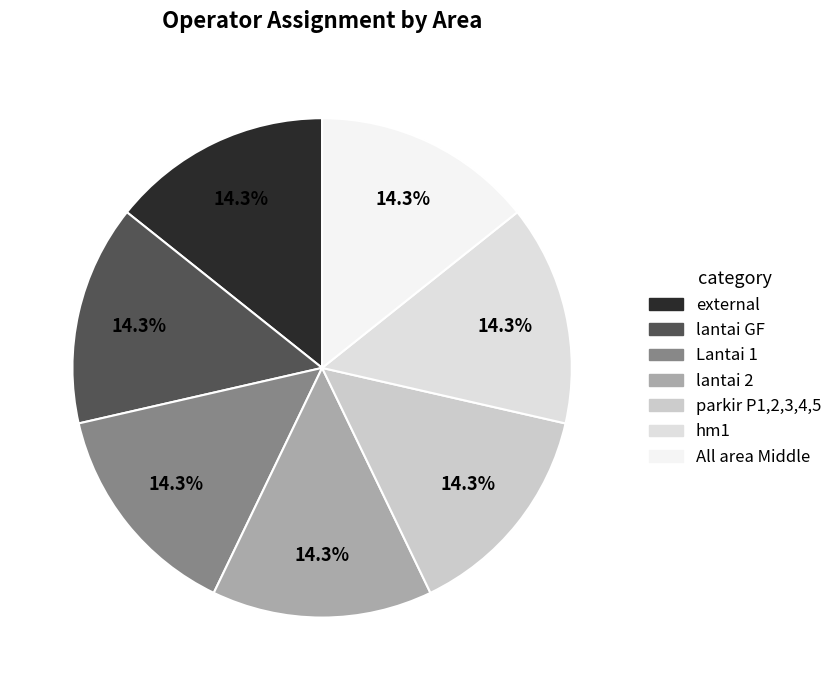

What is the total percentage of lantai GF and parkir P1,2,3,4,5?

28.6%